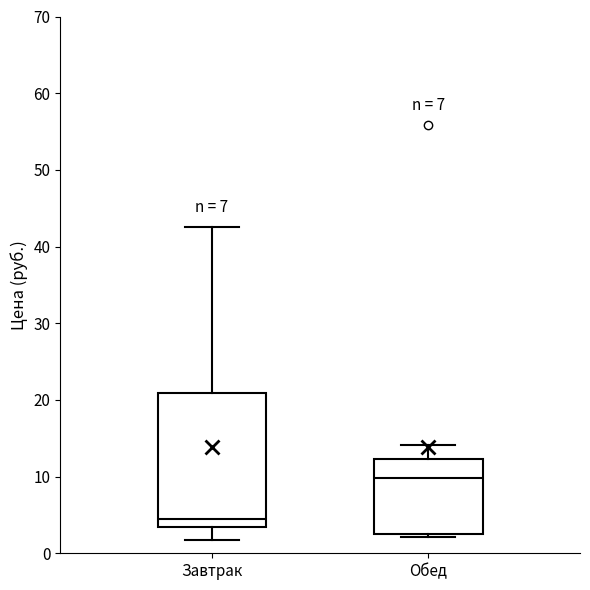

Where does the upper whisker of the box for Завтрак end on the y-axis? The values are not printed on the chart, so give them approximately, as read against the axis.

42